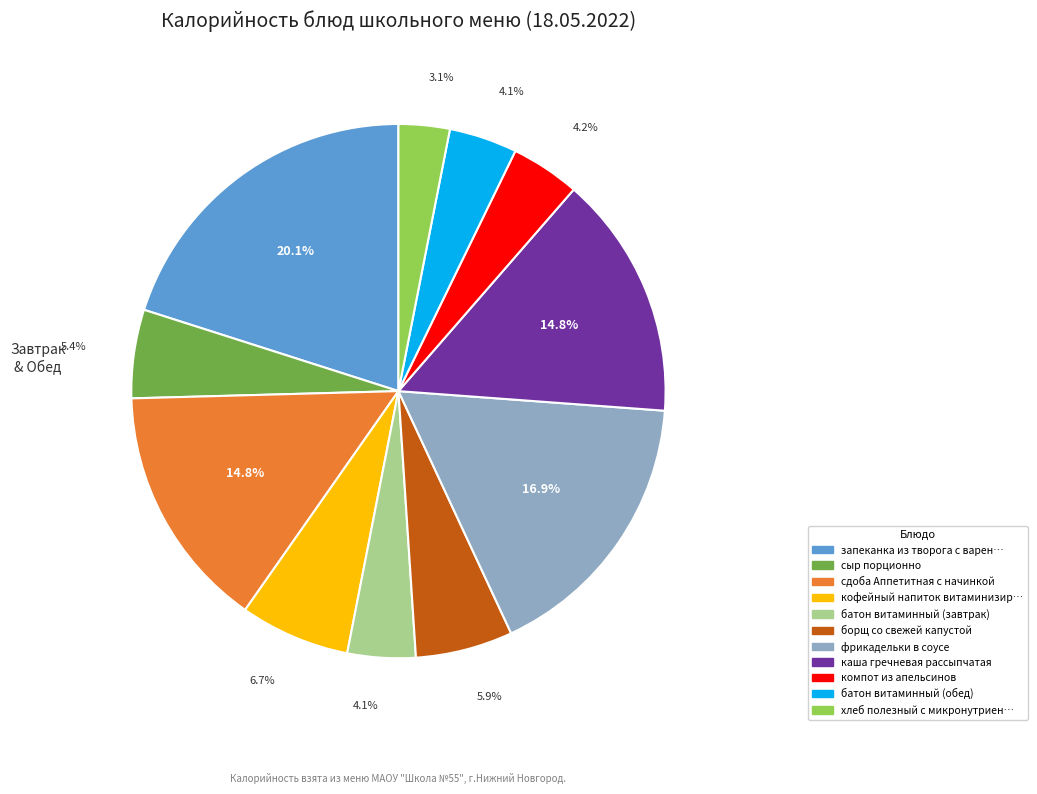

Is there a majority slice in this chart?

No